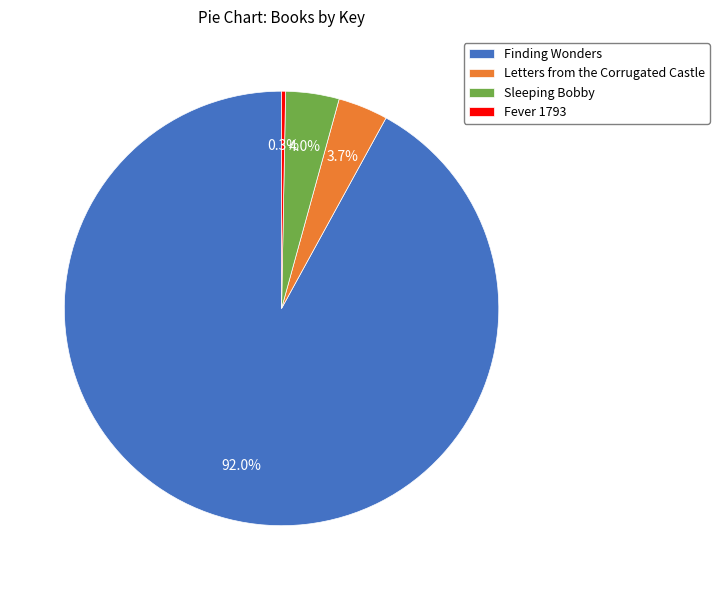

Combined, what portion of the pie is Finding Wonders and Fever 1793?

92.3%